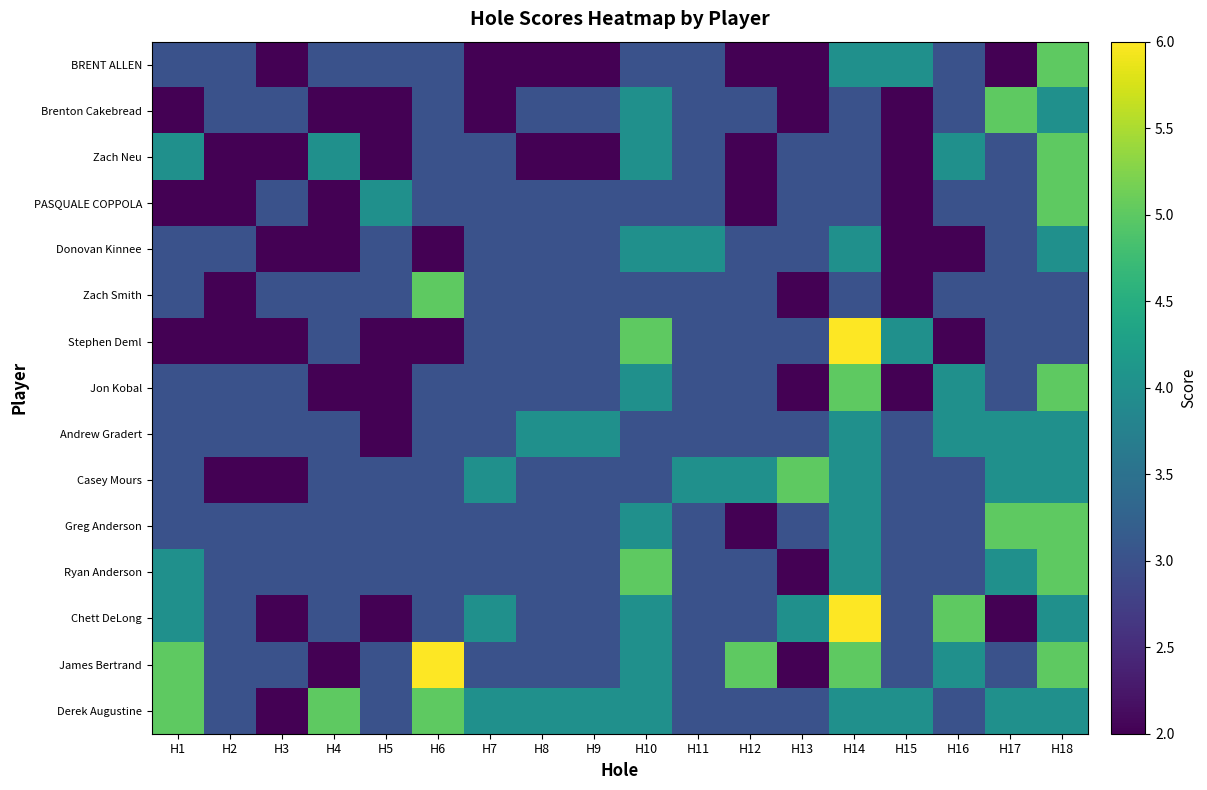

At H9, list the series in order from smallest to largest.

BRENT ALLEN, Zach Neu, Brenton Cakebread, PASQUALE COPPOLA, Donovan Kinnee, Zach Smith, Stephen Deml, Jon Kobal, Casey Mours, Greg Anderson, Ryan Anderson, Chett DeLong, James Bertrand, Andrew Gradert, Derek Augustine